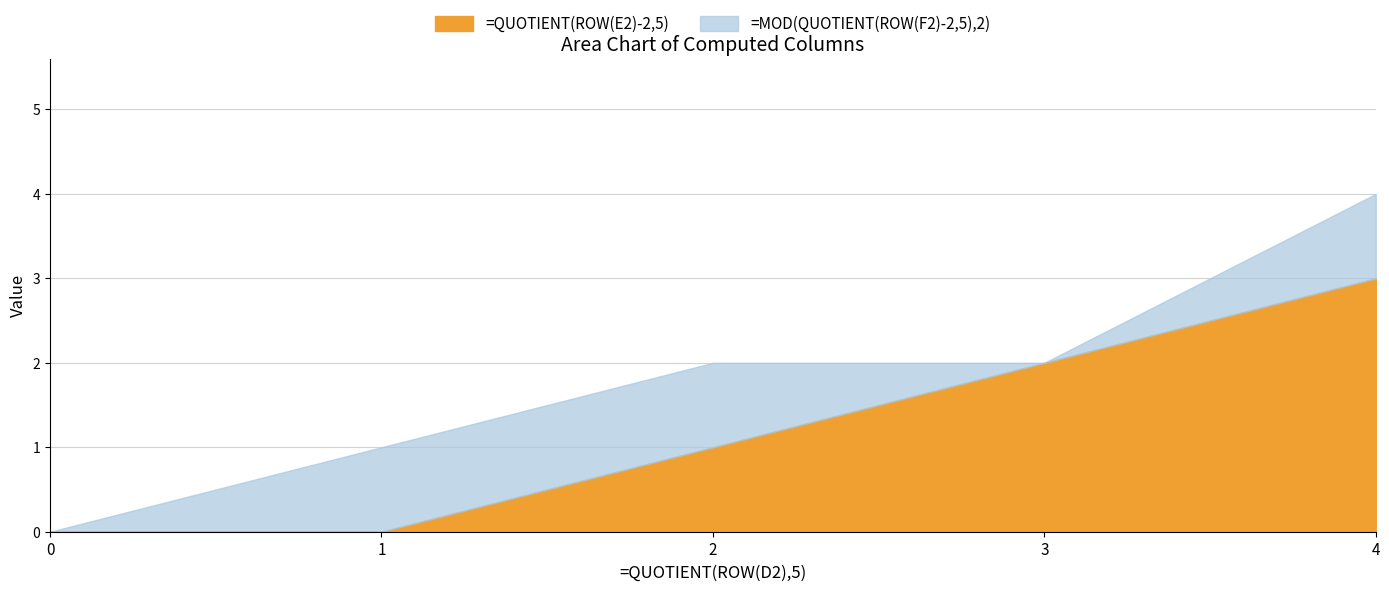

How many =QUOTIENT(ROW(E2)-2,5) values are between 0 and 2?

4